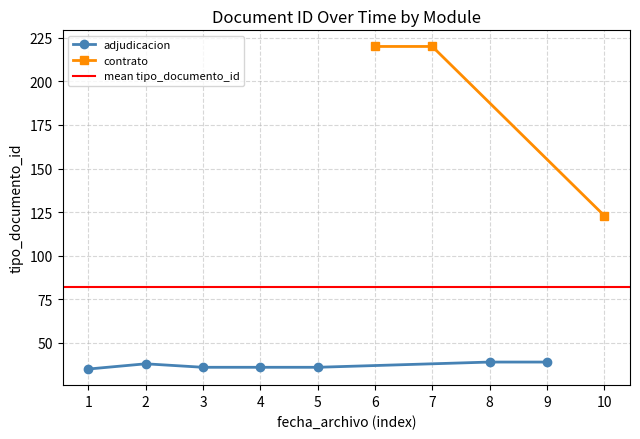

The value of adjudicacion at 3 is 55. True or false?

False